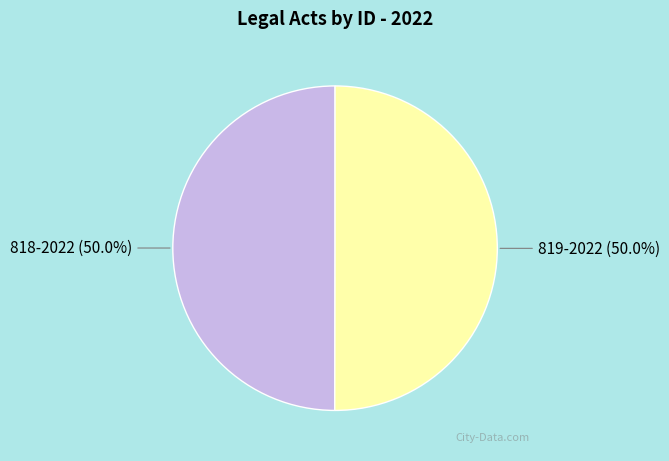

To the nearest percent, what portion does 819-2022 represent?

50%